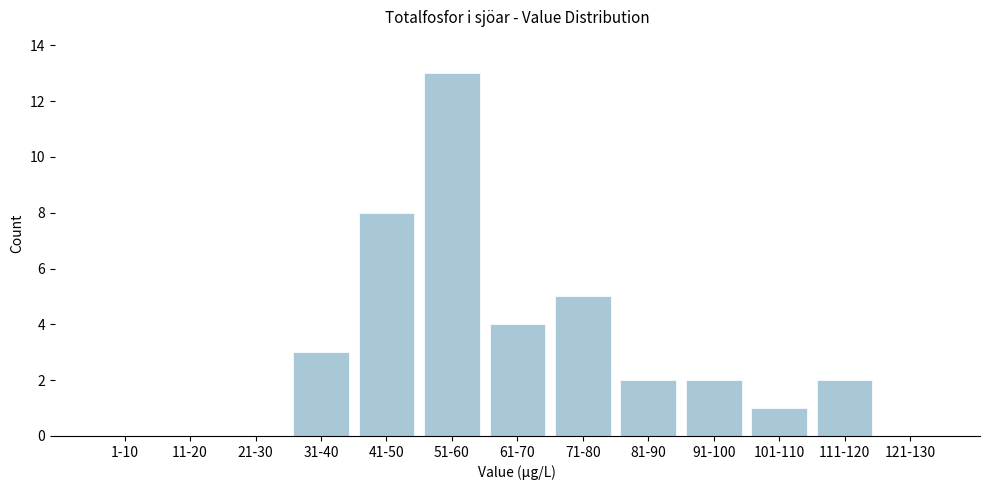

Reading right to left, extract all data points from this chart.

121-130=0	111-120=2	101-110=1	91-100=2	81-90=2	71-80=5	61-70=4	51-60=13	41-50=8	31-40=3	21-30=0	11-20=0	1-10=0